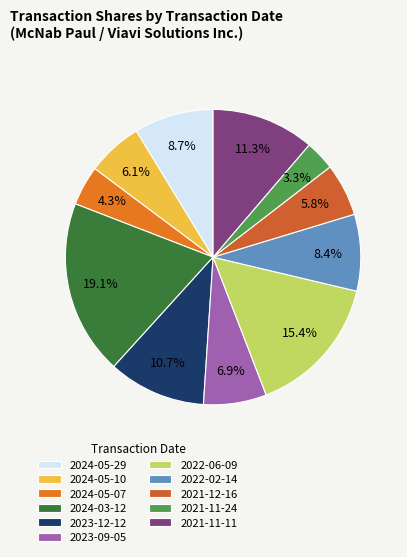

What percentage is NOT represented by 2023-09-05?

93.1%